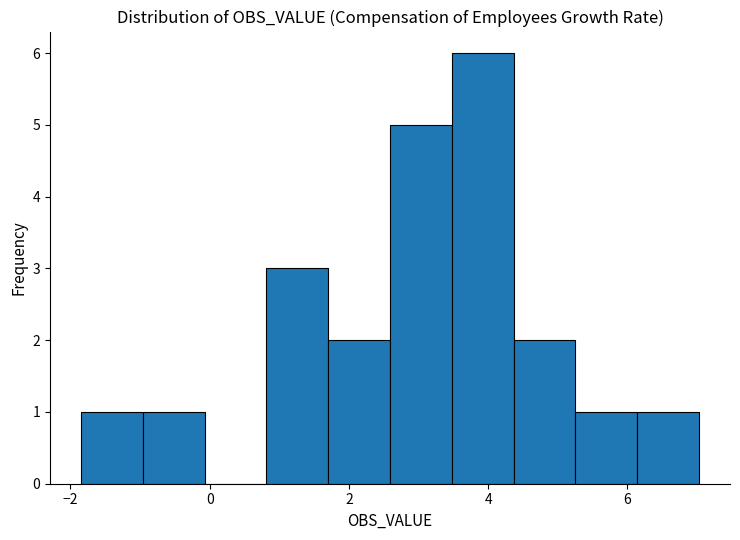

Reading left to right, list every bar in this chart as the range it spans on the x-axis followed by its height. Neither the bar edges nor the heights are printed on the chart, so give them approximately, as read against the axes.

-1.8 to -1.0: 1
-1.0 to 0.0: 1
0.0 to 0.8: 0
0.8 to 1.8: 3
1.8 to 2.6: 2
2.6 to 3.4: 5
3.4 to 4.4: 6
4.4 to 5.2: 2
5.2 to 6.2: 1
6.2 to 7.0: 1